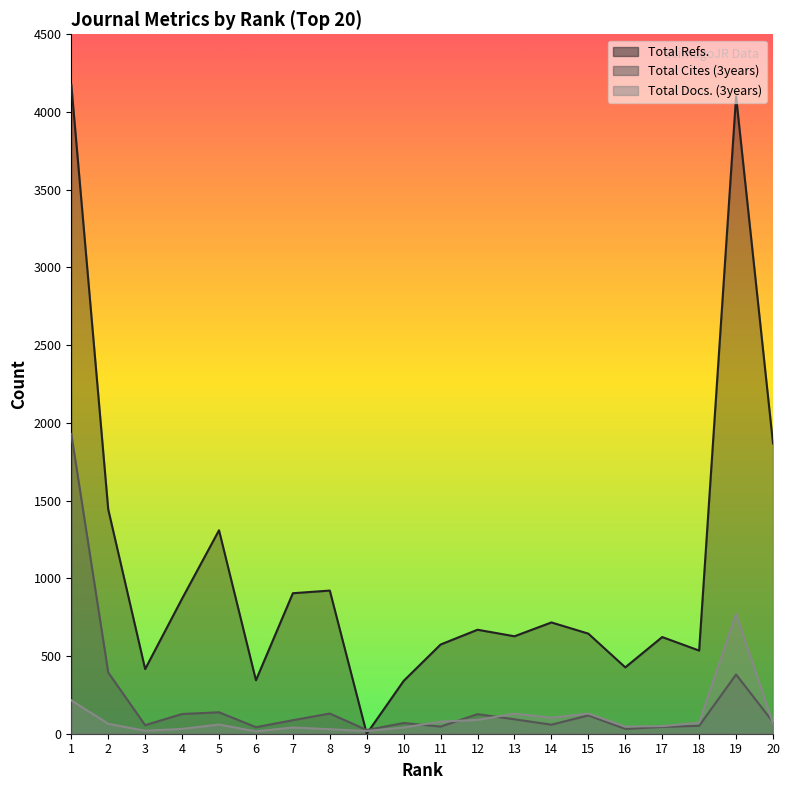

How many values in the Total Refs. series are below 669?

10